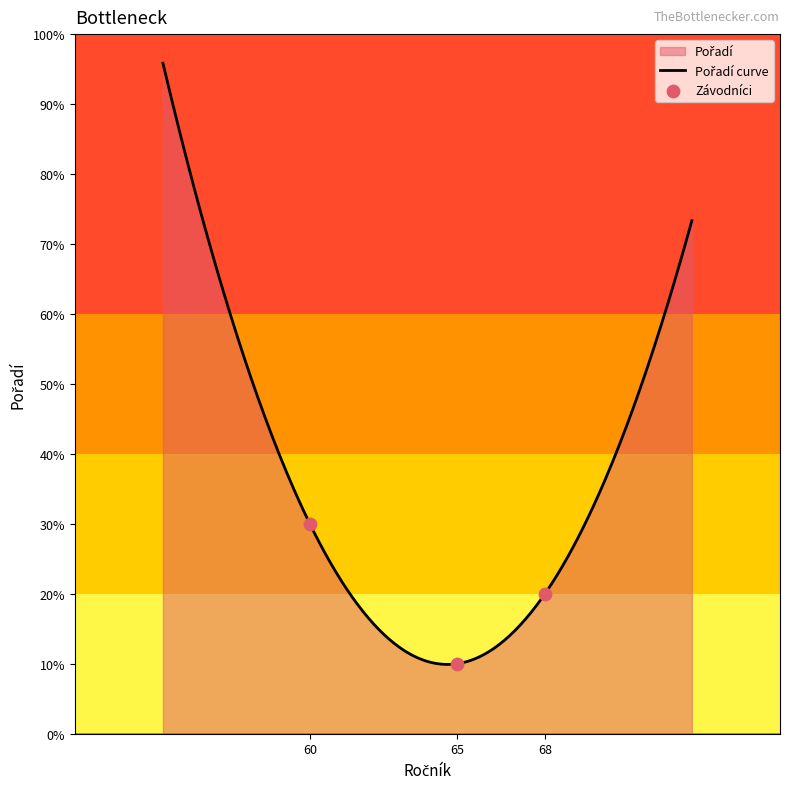

What is the change in value from 68 to 60?

+10